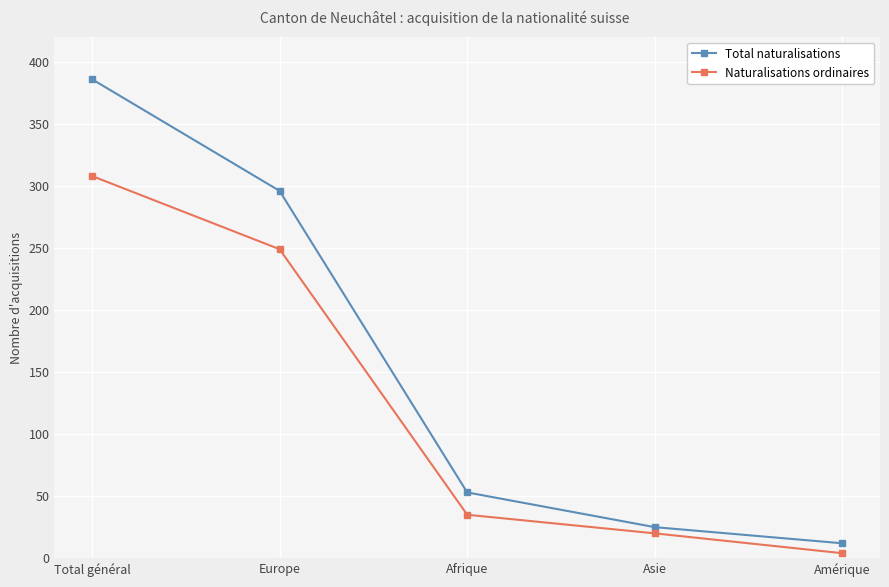

Rank the categories by Naturalisations ordinaires value from lowest to highest.

Amérique, Asie, Afrique, Europe, Total général